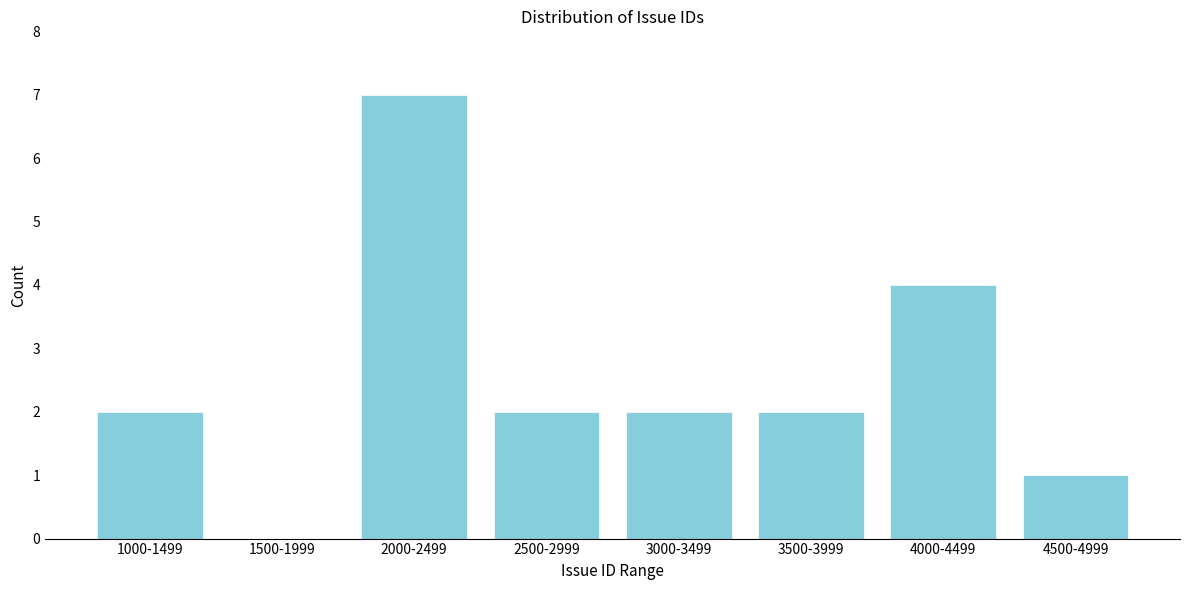

Reading right to left, transcribe all the data shown in this chart.

4500-4999=1	4000-4499=4	3500-3999=2	3000-3499=2	2500-2999=2	2000-2499=7	1500-1999=0	1000-1499=2